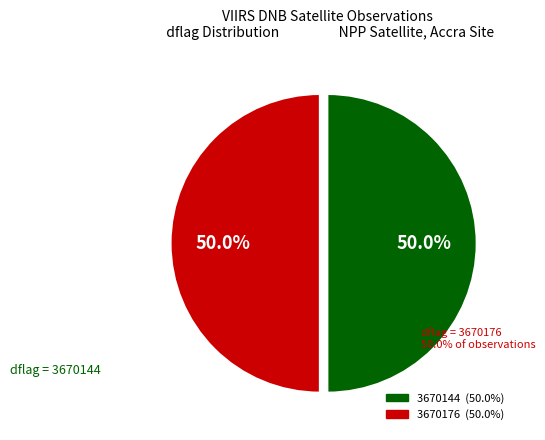

What percentage do 3670144 and 3670176 together represent?

100.0%